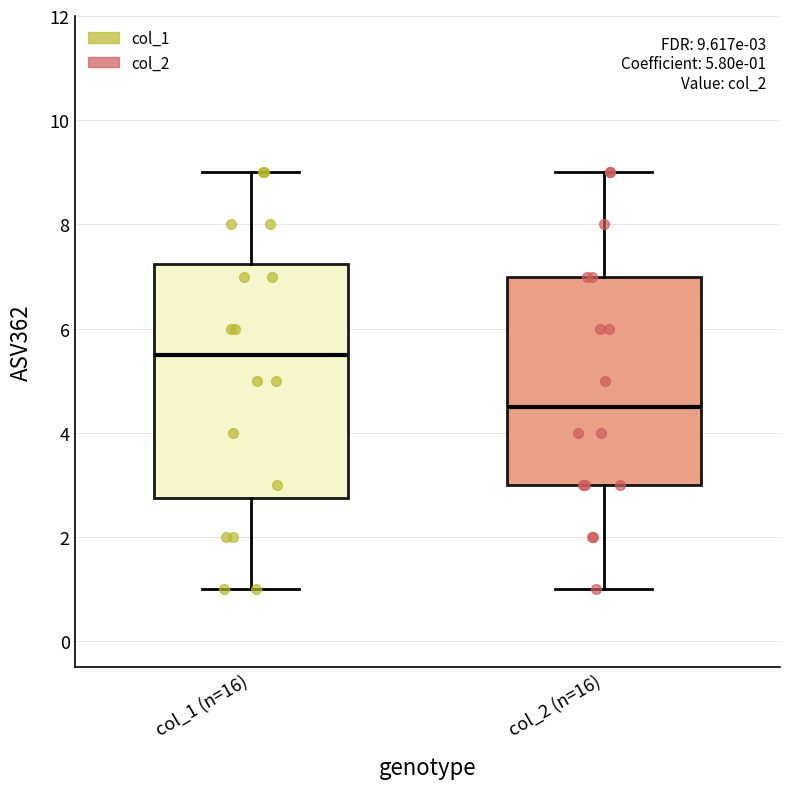

Which box's median line is the highest?

col_1 (n=16)